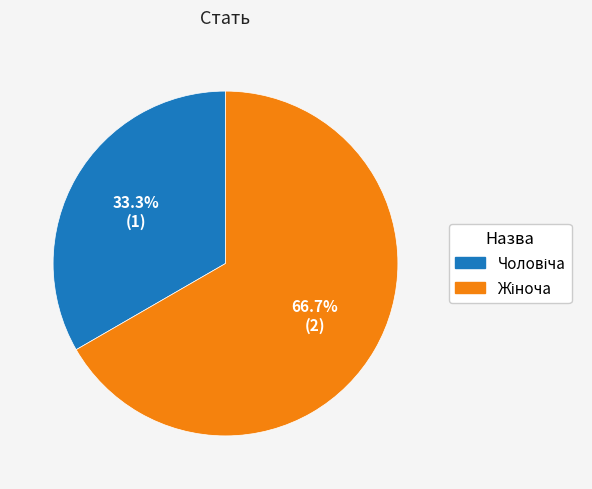

Does any single category account for the majority?

Yes